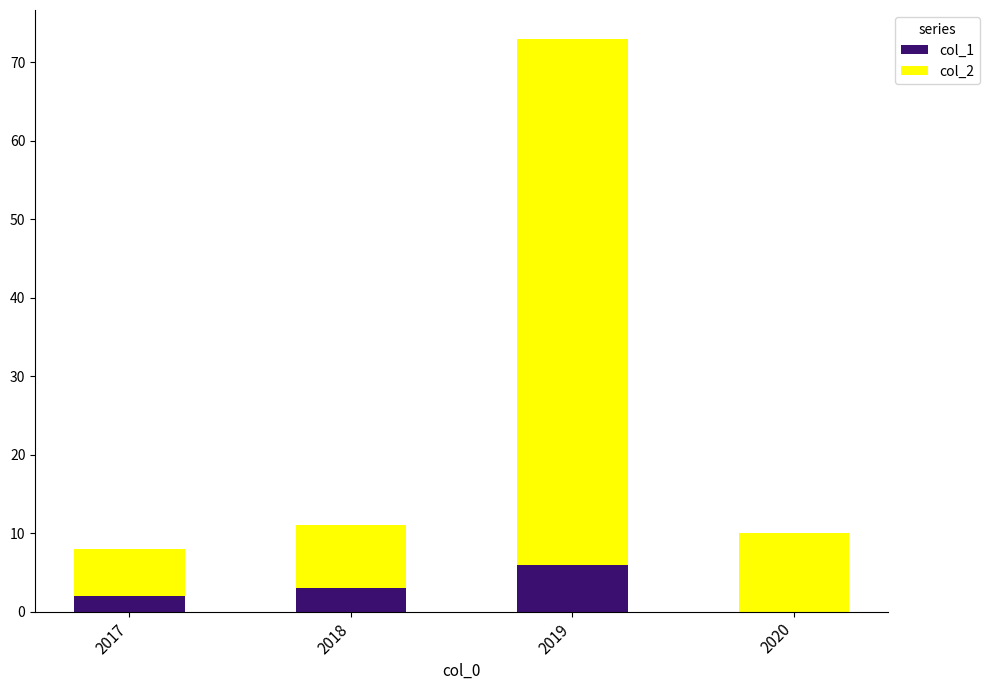

What is the maximum value for col_1?

6